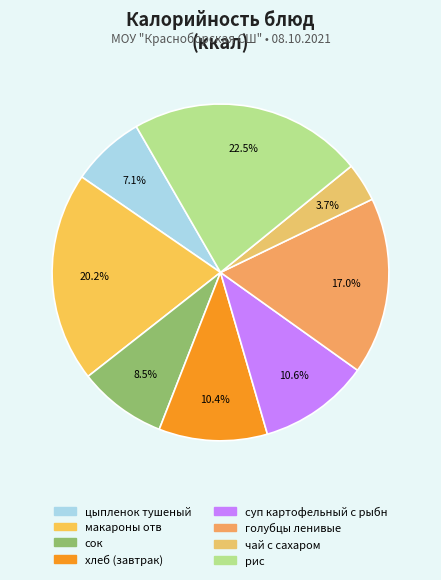

Which category has the smallest portion of the pie?

чай с сахаром